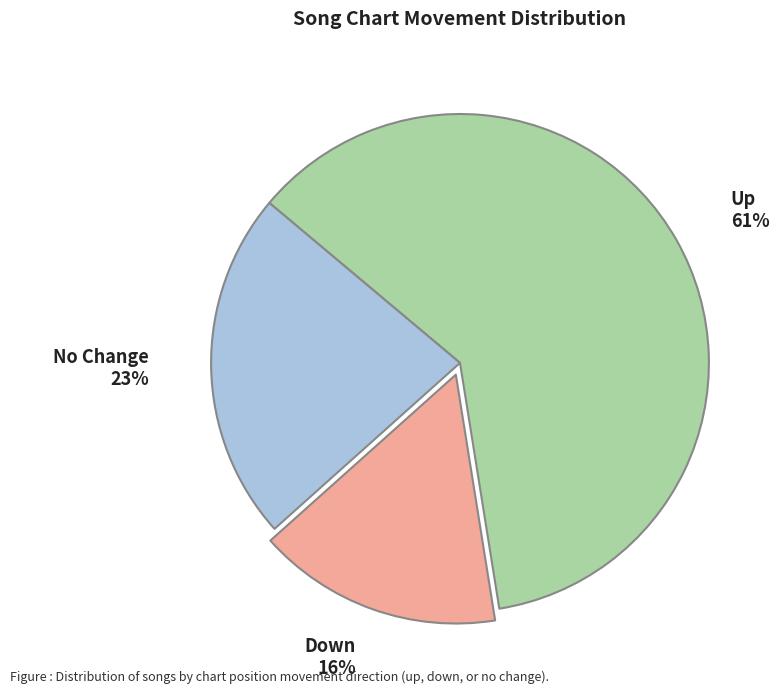

To the nearest percent, what is the difference between the No Change and Down slice percentages?

7%